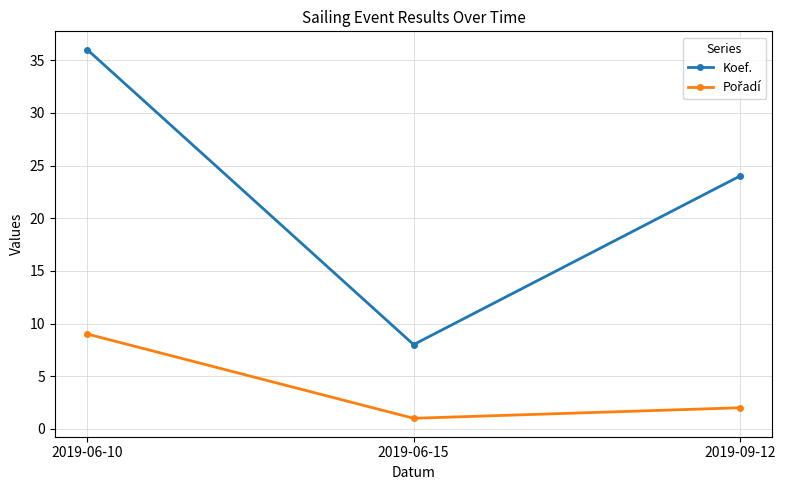

What is the label of the 2nd point from the right?

2019-06-15